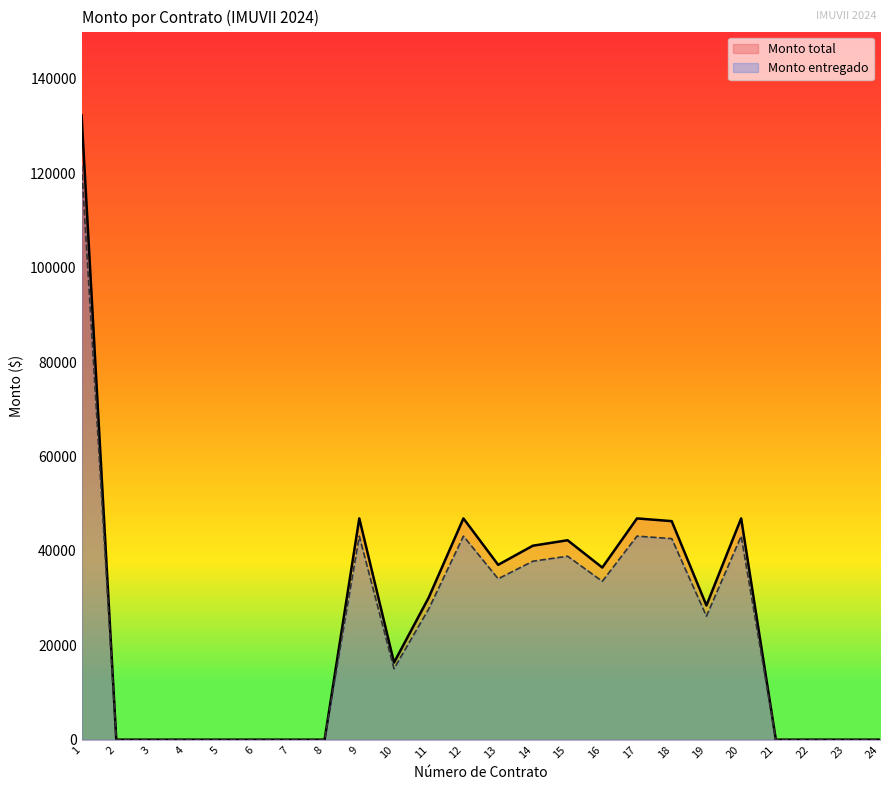

What is the sum of the Monto entregado values at 1 and 9?

164790.2